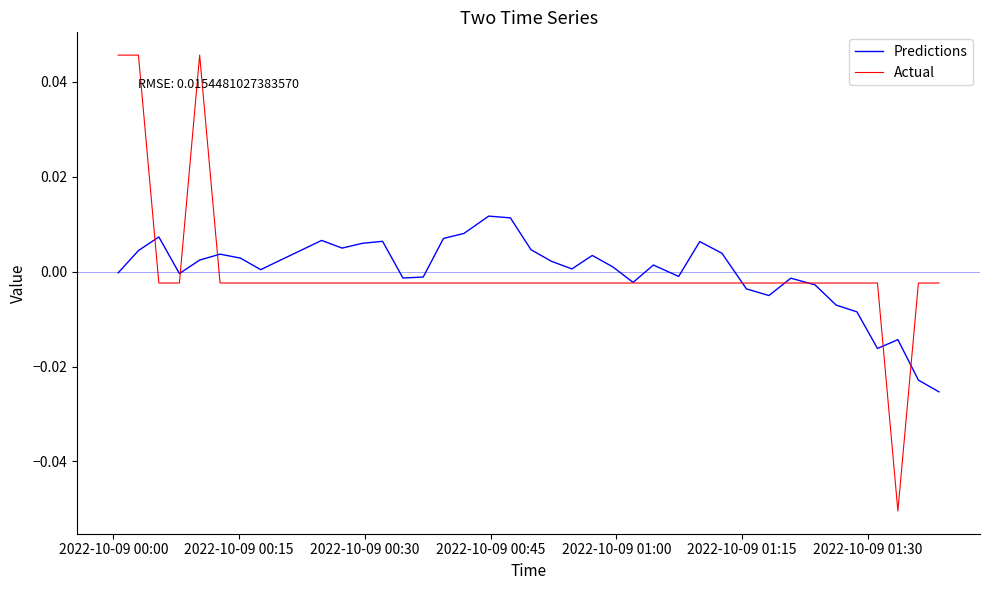

Rank the series by their maximum value, from lowest to highest.

Predictions, Actual